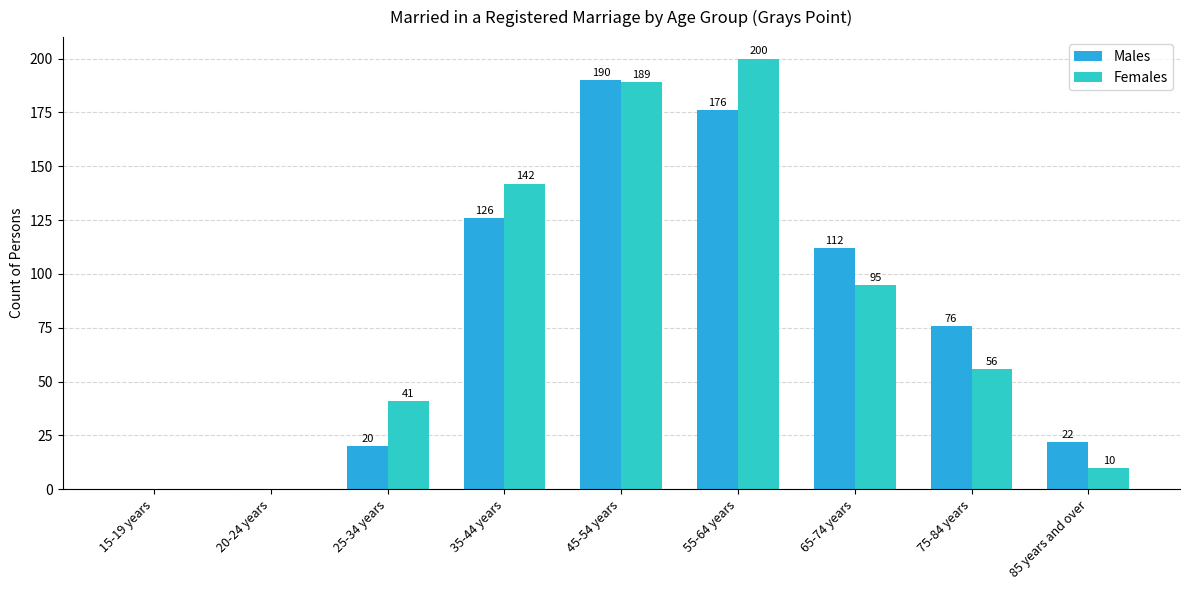

Reading right to left, list all the values displayed in this chart.

Males: 85 years and over=22	75-84 years=76	65-74 years=112	55-64 years=176	45-54 years=190	35-44 years=126	25-34 years=20	20-24 years=0	15-19 years=0
Females: 85 years and over=10	75-84 years=56	65-74 years=95	55-64 years=200	45-54 years=189	35-44 years=142	25-34 years=41	20-24 years=0	15-19 years=0